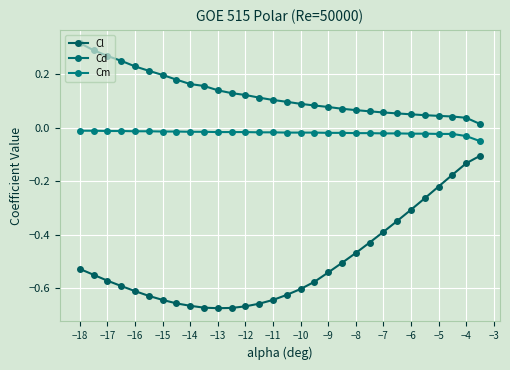

What are all the series names shown in the legend?

Cl, Cd, Cm